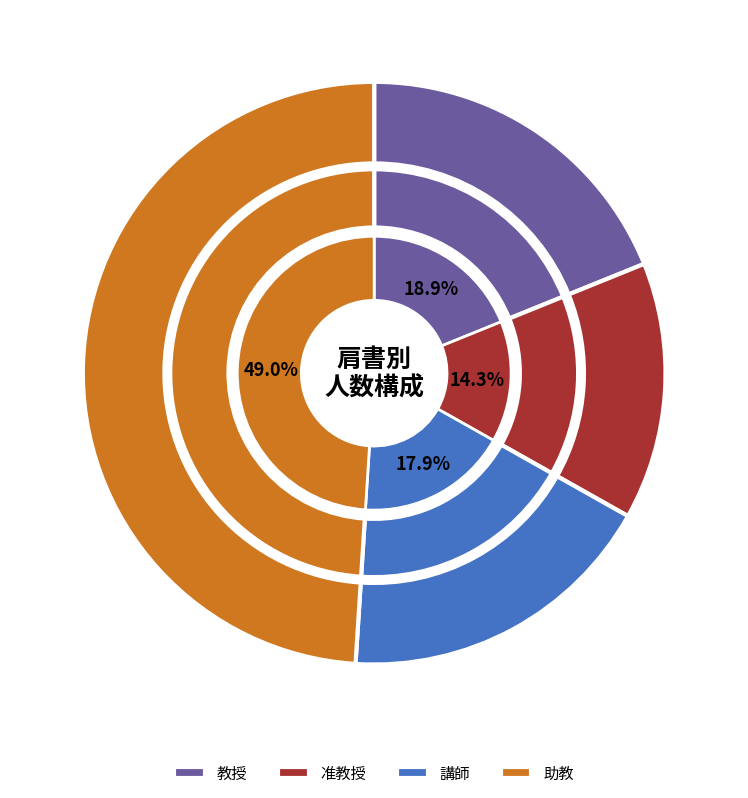

Which category has the smallest portion of the pie?

准教授